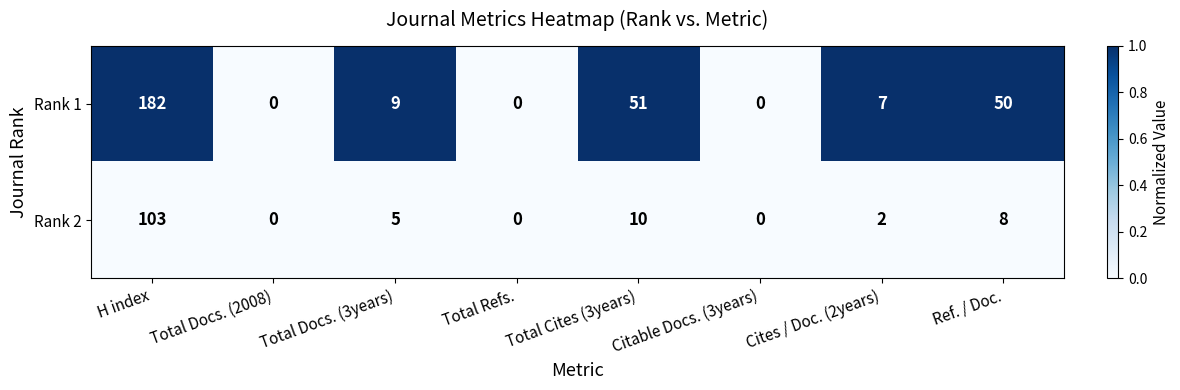

Rank the series by their average value, from lowest to highest.

Rank 2, Rank 1